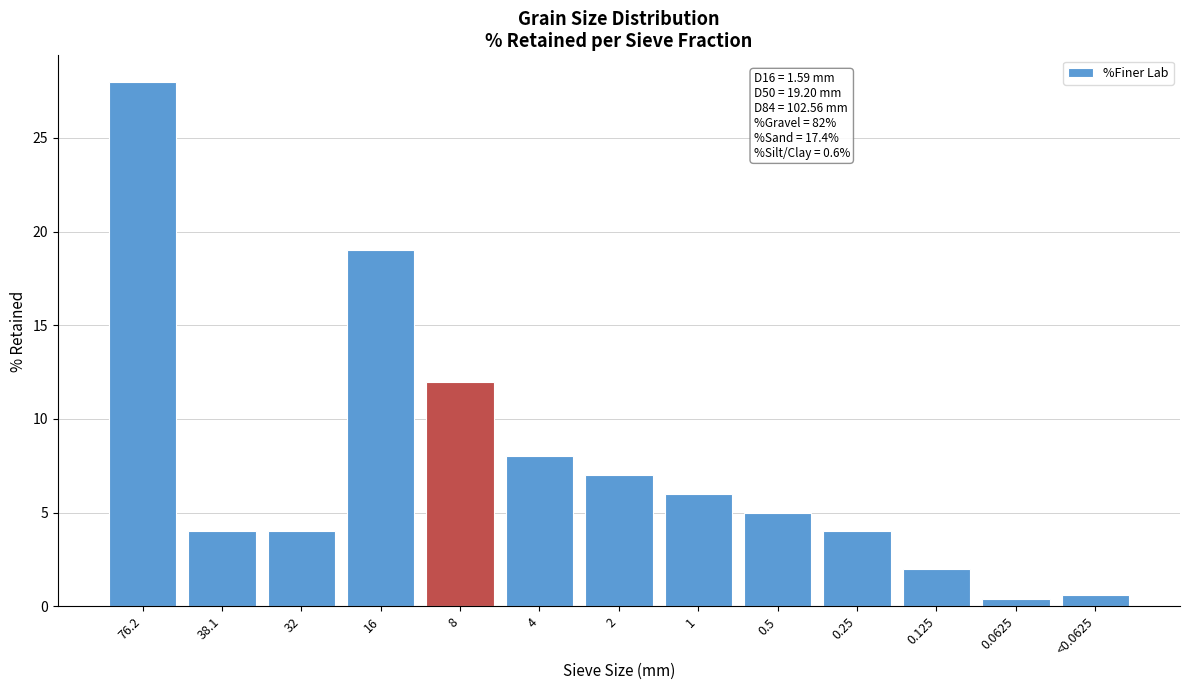

Reading left to right, extract all data points from this chart.

76.2=28.0	38.1=4.0	32=4.0	16=19.0	8=12.0	4=8.0	2=7.0	1=6.0	0.5=5.0	0.25=4.0	0.125=2.0	0.0625=0.4	<0.0625=0.6